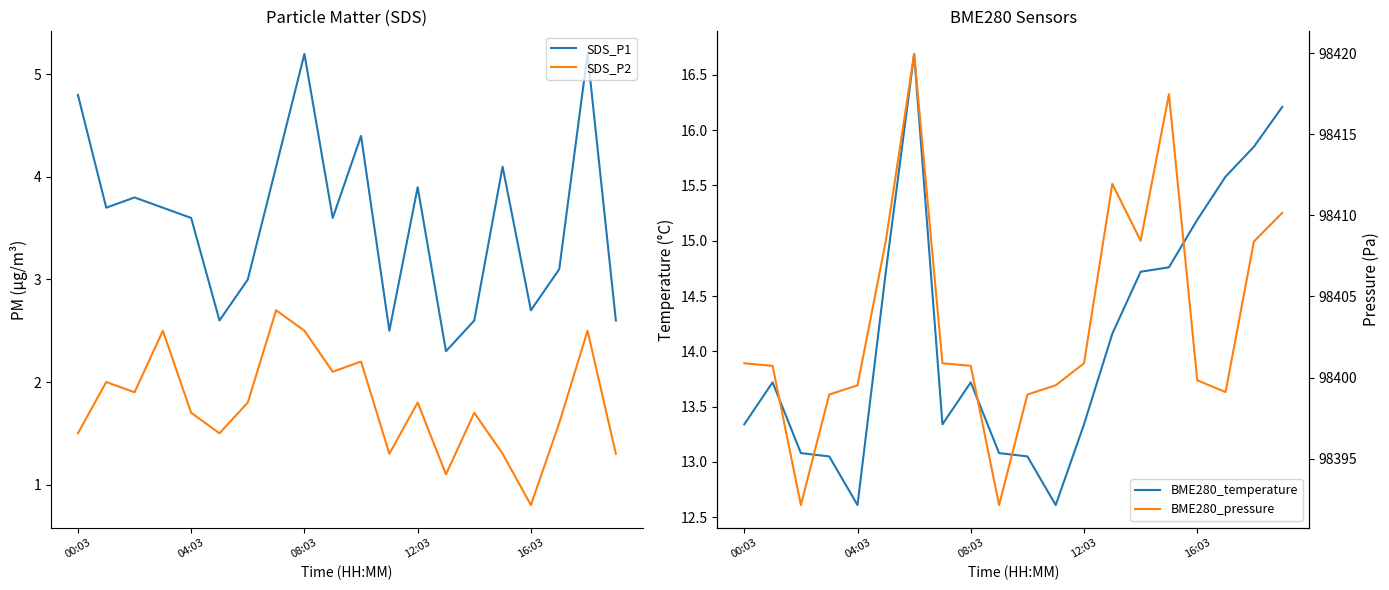

What position from the right is 10?

10